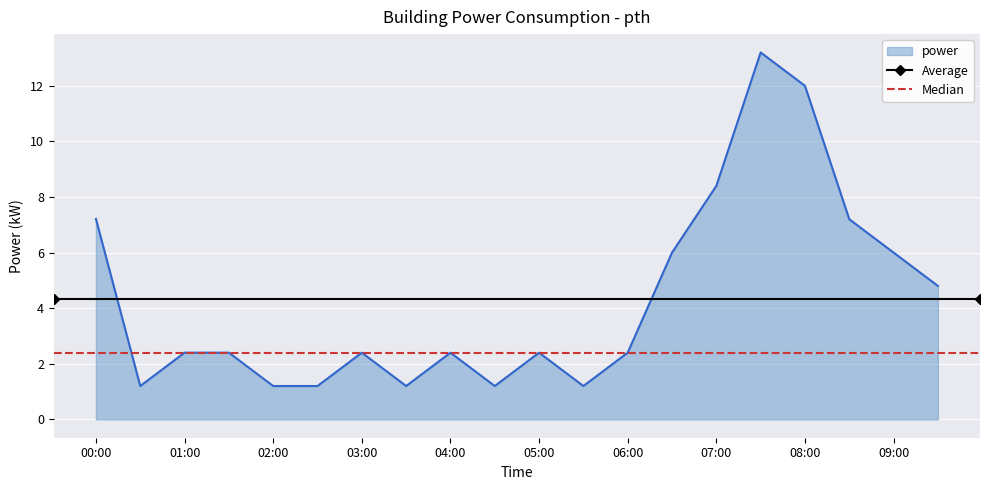

Where does the power series first go above 2?

00:00